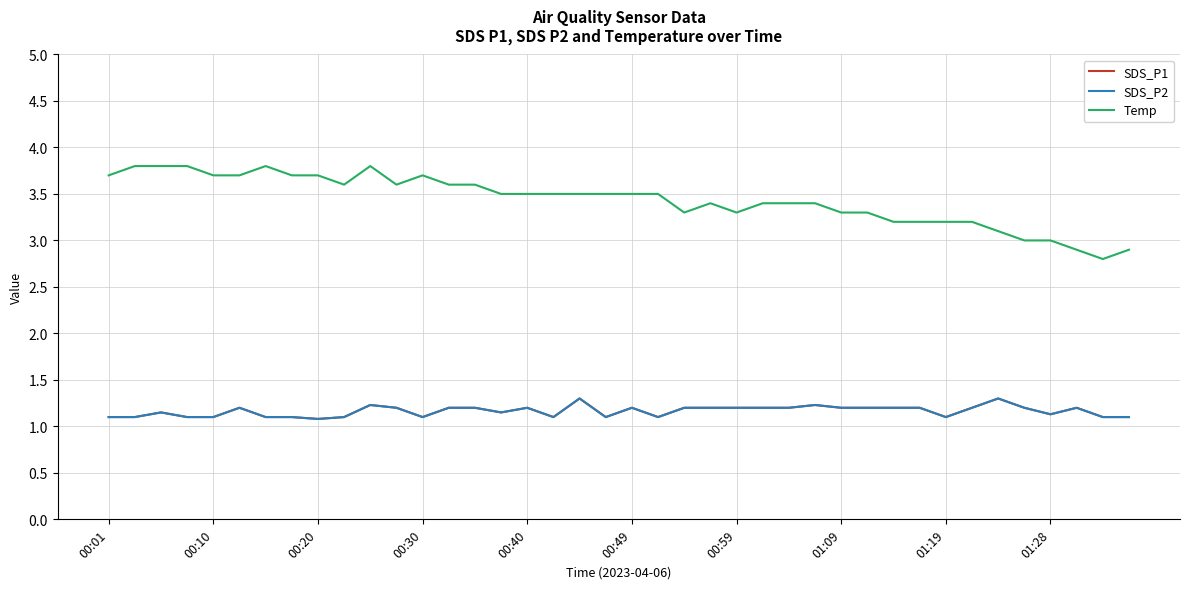

Is this an area chart (filled region under the line)?

No